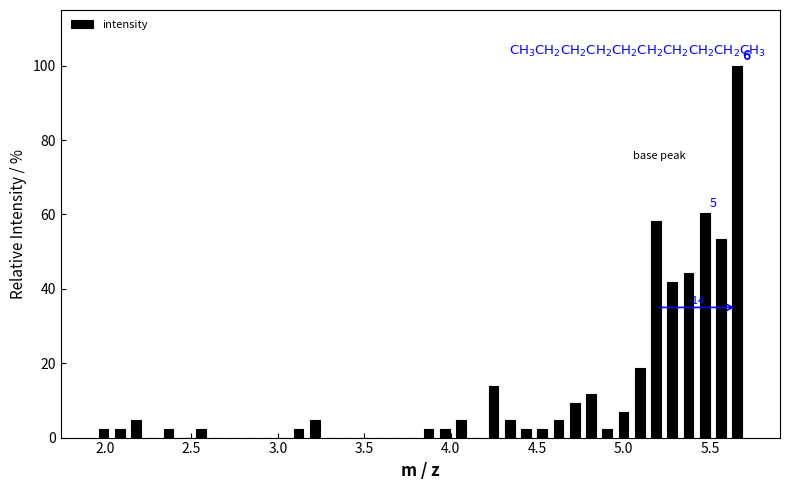

Read against the x-axis, roughly where is the centre of the tallest bar?

5.65